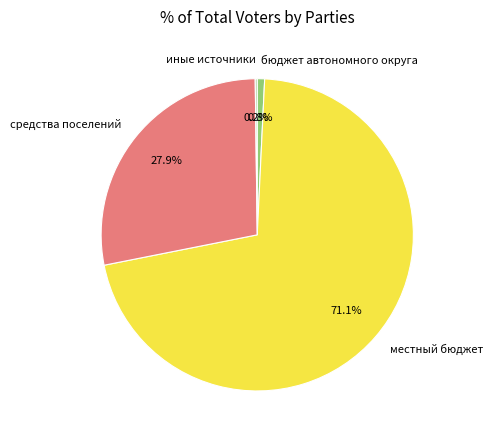

To the nearest percent, what is the difference between the бюджет автономного округа and местный бюджет slice percentages?

70%